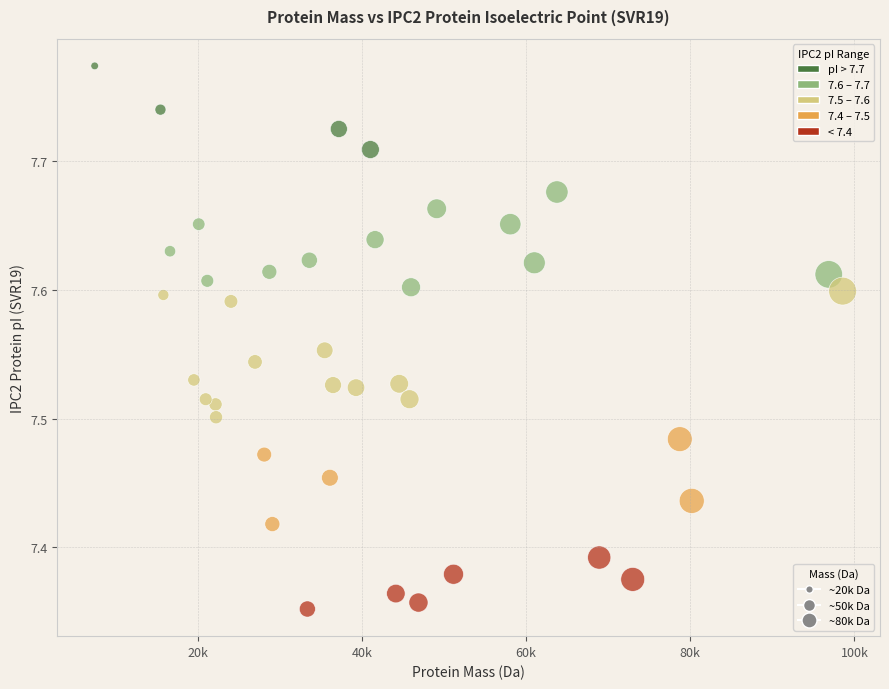

What is the range of X values (max minus min)?

91129.4